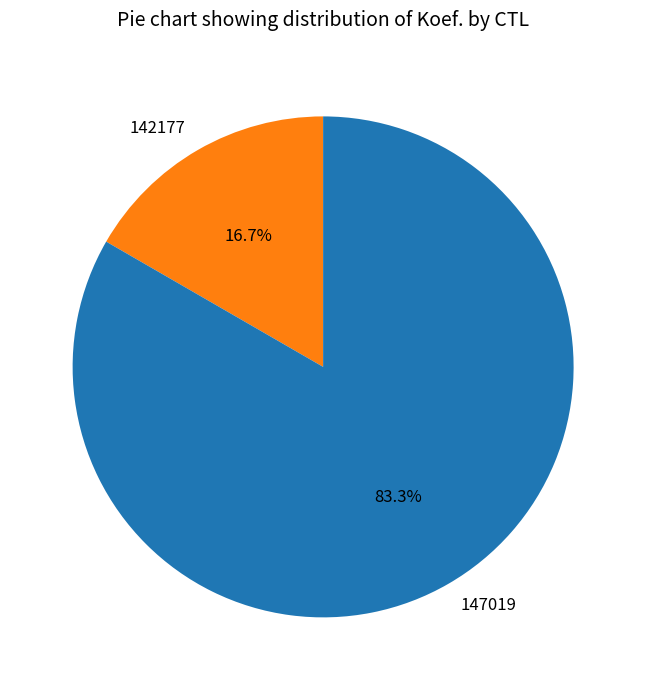

Approximately how many times larger is the value at 142177 compared to 147019?

0.2